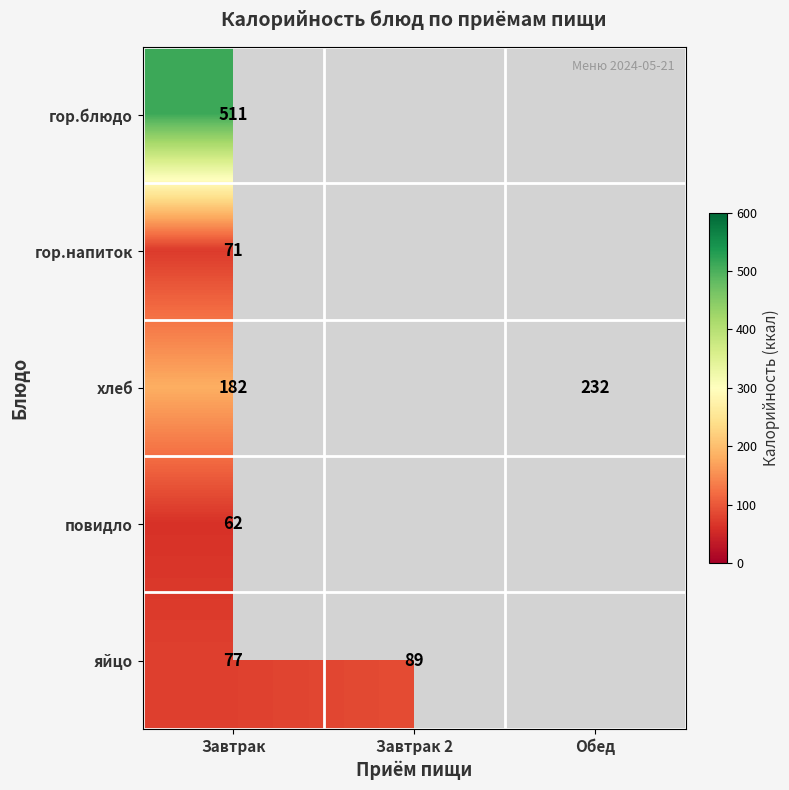

What is the difference between the highest and lowest values at Завтрак?

449